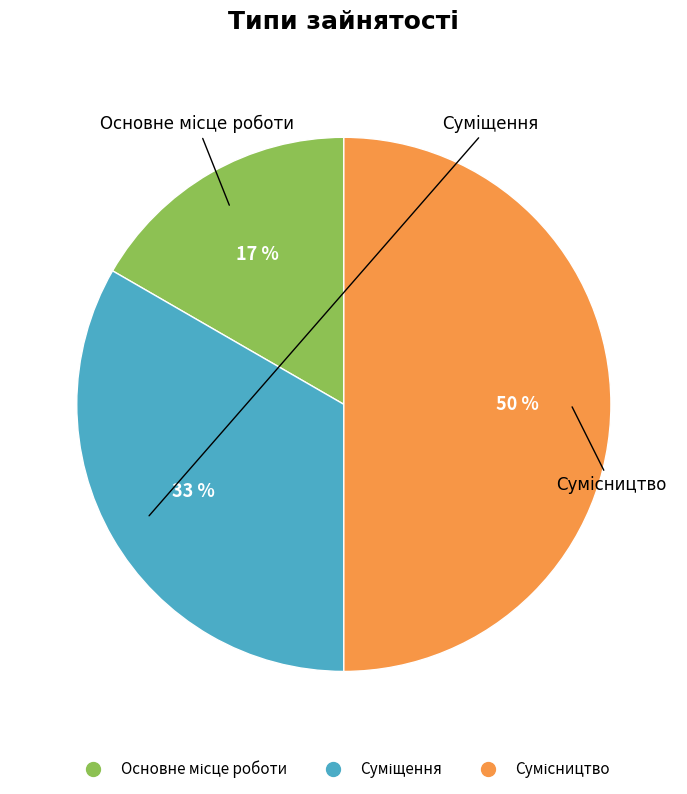

To the nearest percent, what is the average slice percentage?

33%